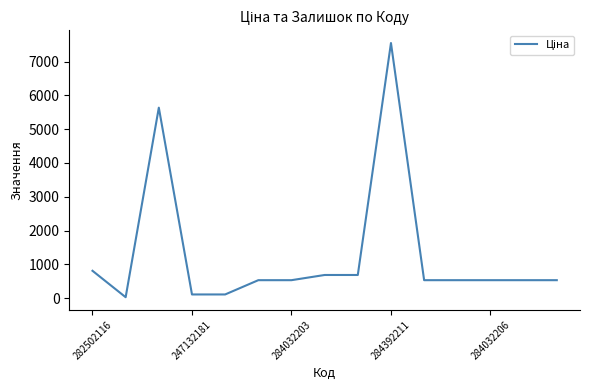

What is the difference between the second highest and second lowest values?

5522.7